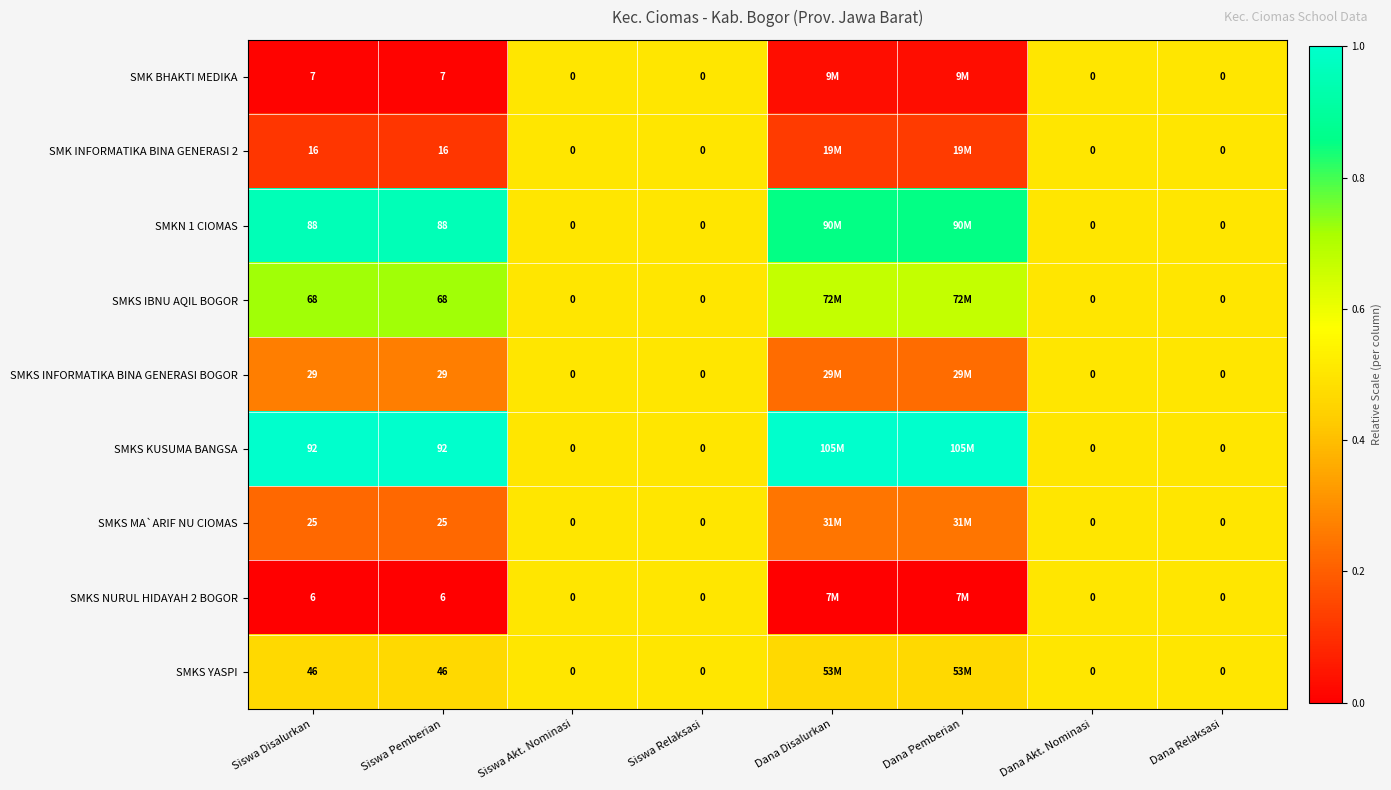

Is the value of SMKS NURUL HIDAYAH 2 BOGOR at Siswa Disalurkan greater than the value of SMKS KUSUMA BANGSA at Dana Relaksasi?

Yes